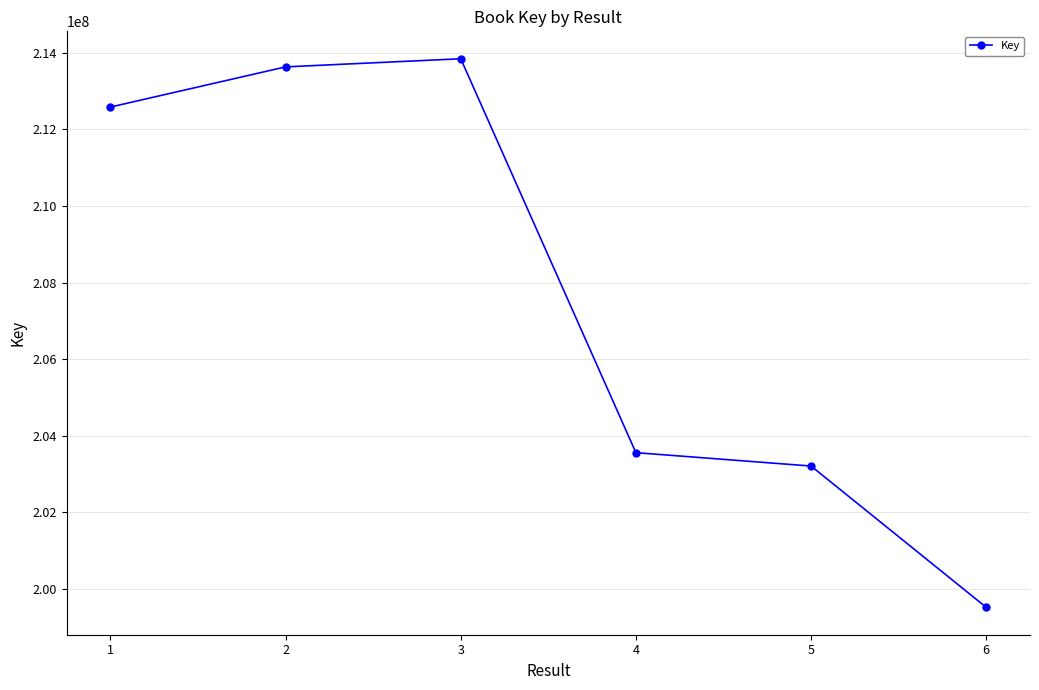

How many lines are shown in the chart?

1